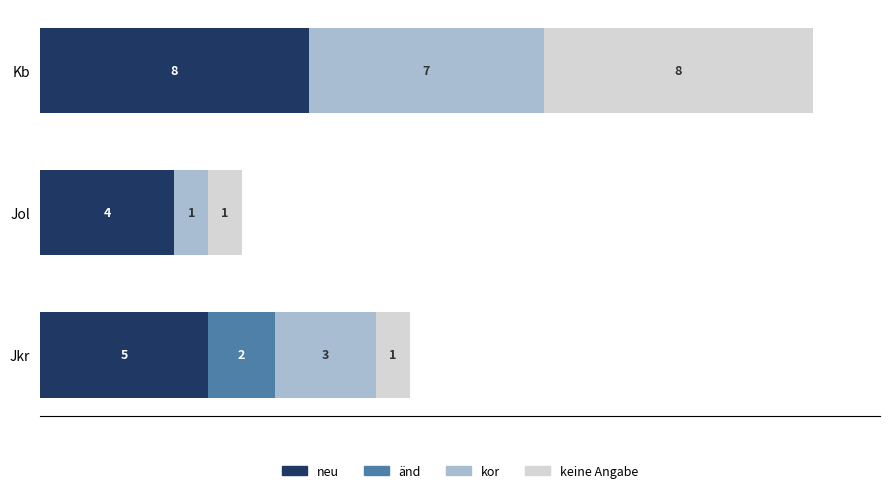

Where is neu nearest to the value 6?

Jkr